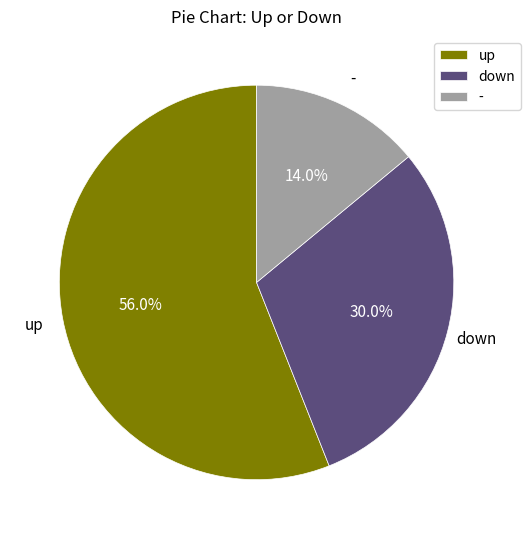

To the nearest percent, what percentage of the pie is -?

14%